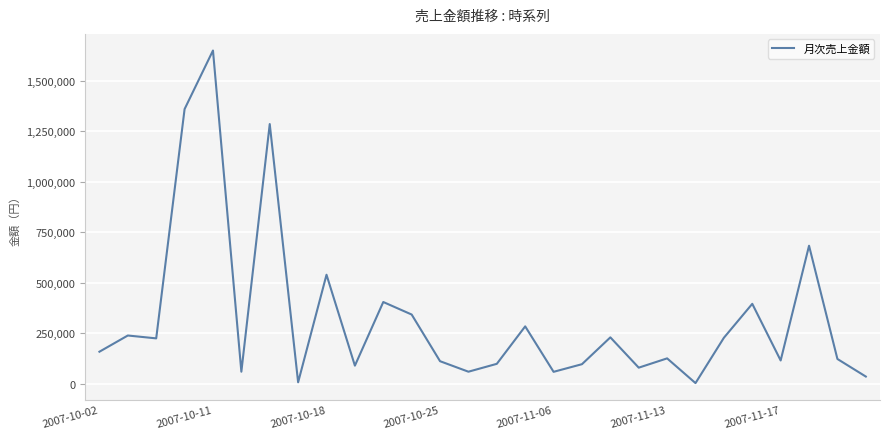

What is the difference between the maximum and minimum values?

1646400